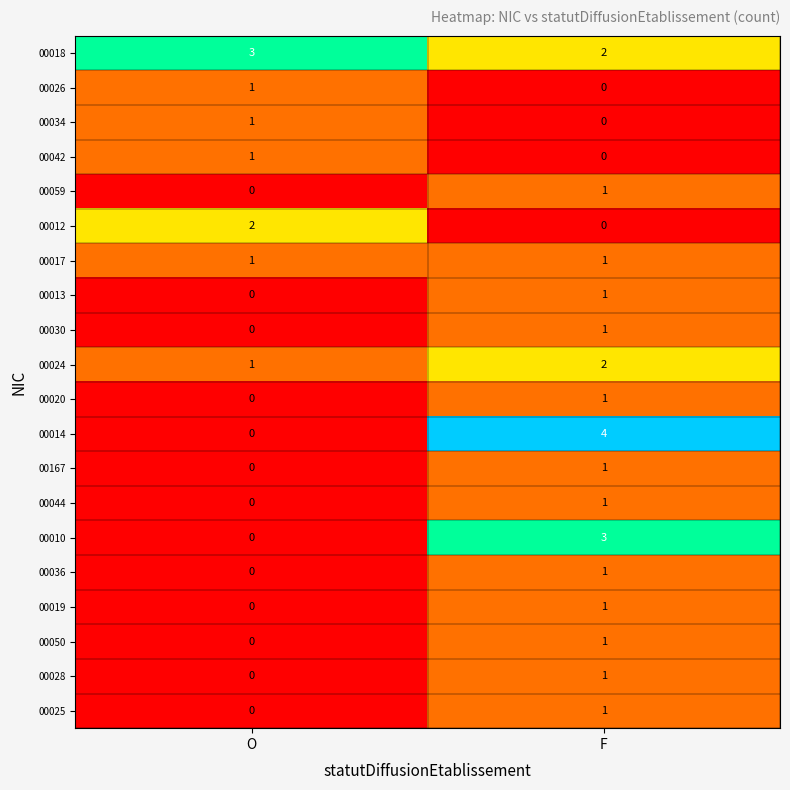

Which category has the highest value in the 00167 series?

F